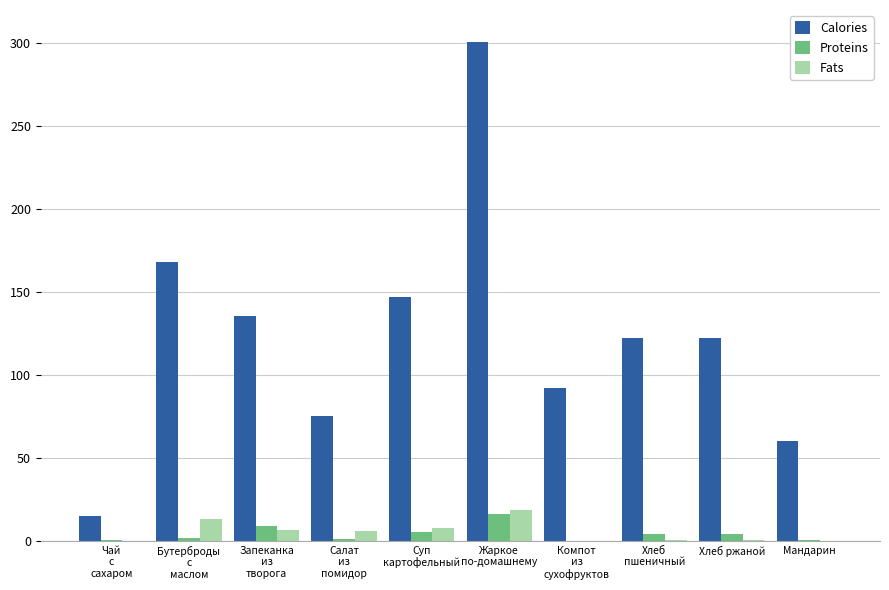

What is the sum of all Fats values?

53.0